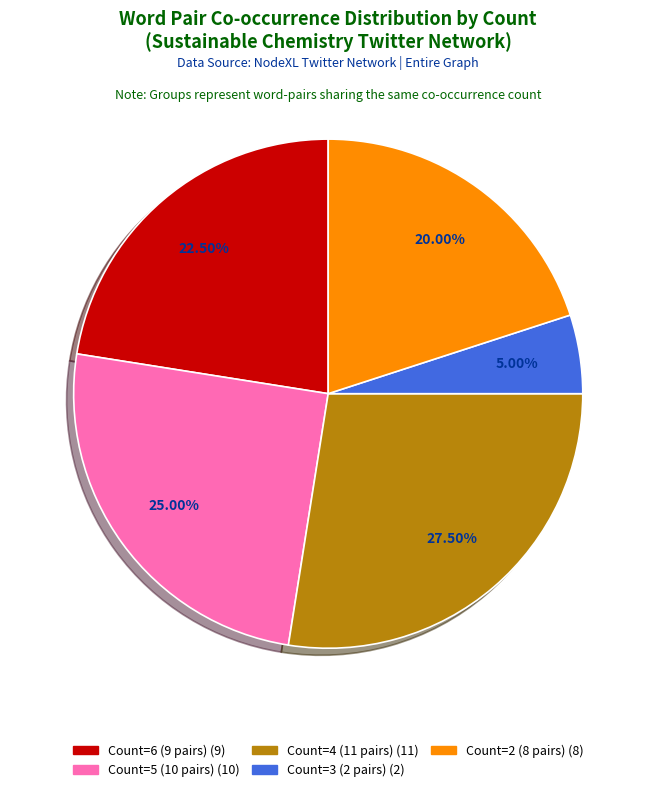

Count the number of slices in the pie.

5